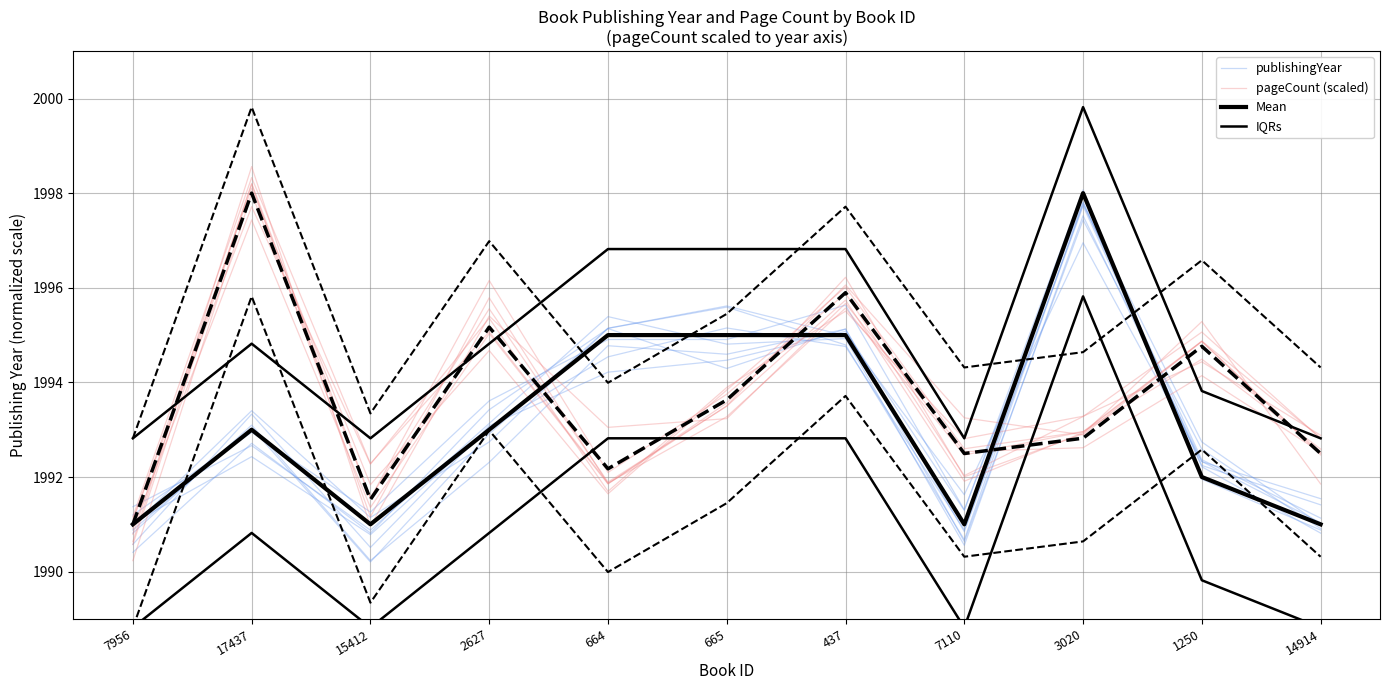

How many lines are shown in the chart?

4